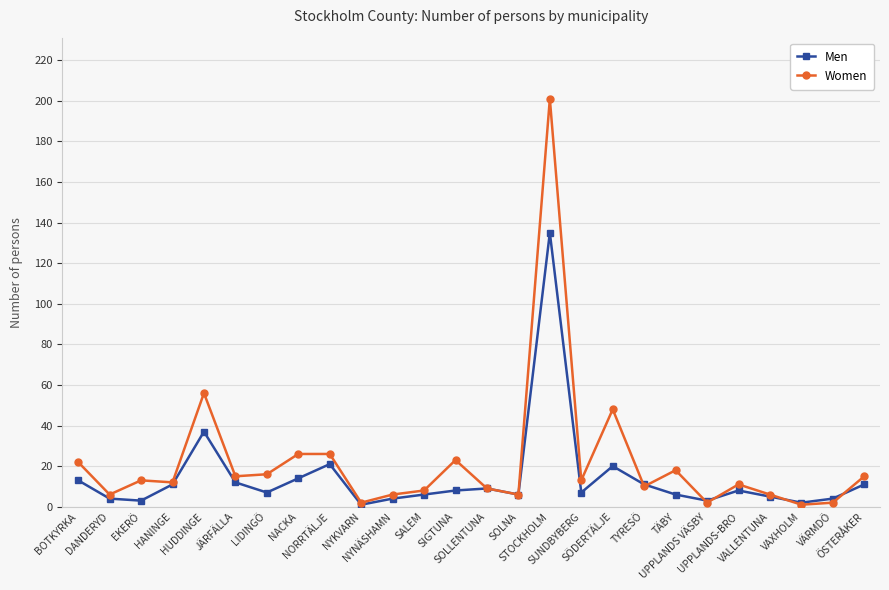

True or false: Men has more than 2 points higher than both neighbors.

True